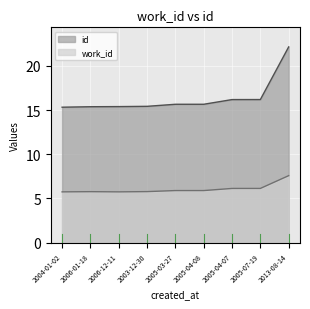

What is the label of the 4th point from the left?

2003-12-30